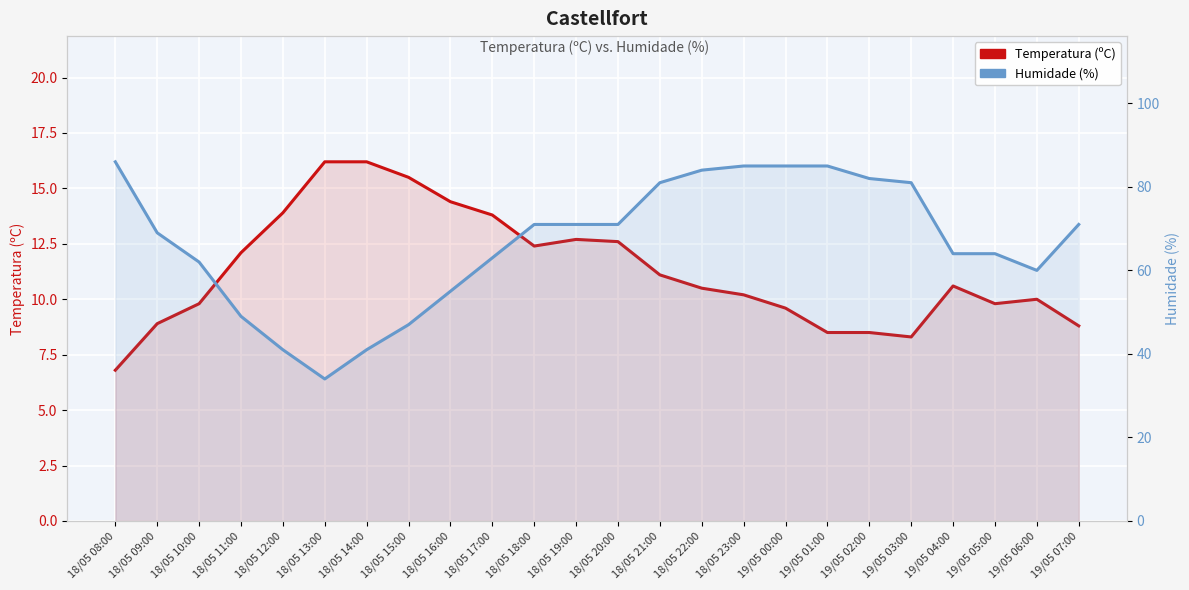

At which label is Temperatura (ºC) closest to 11?

18/05 21:00